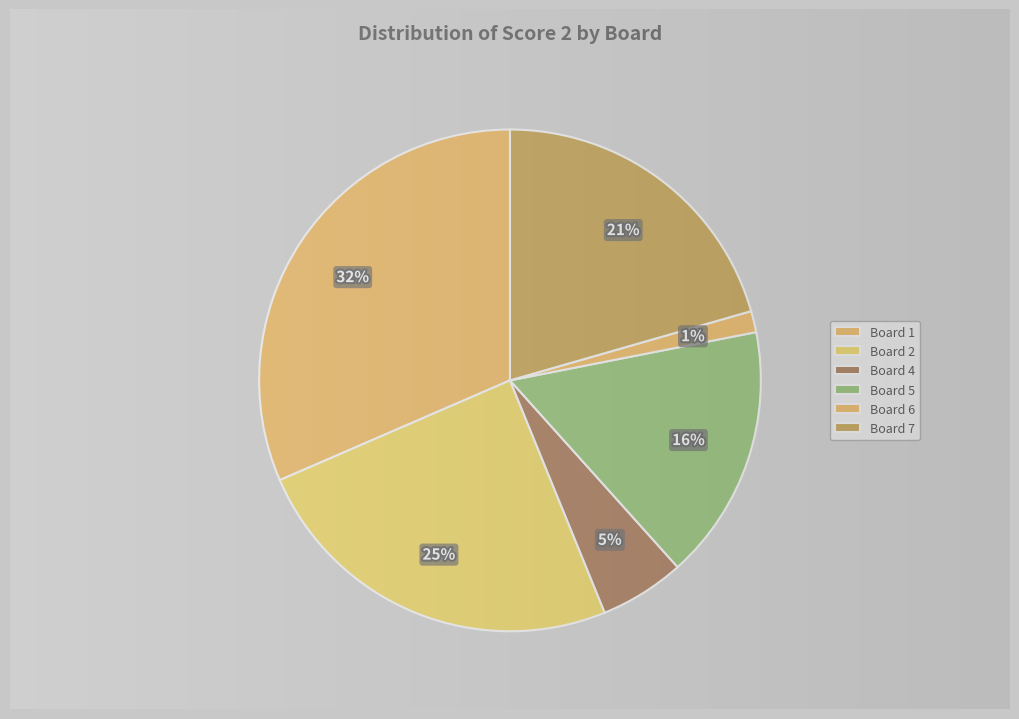

True or false: 3 accounts for 0% of the total.

True